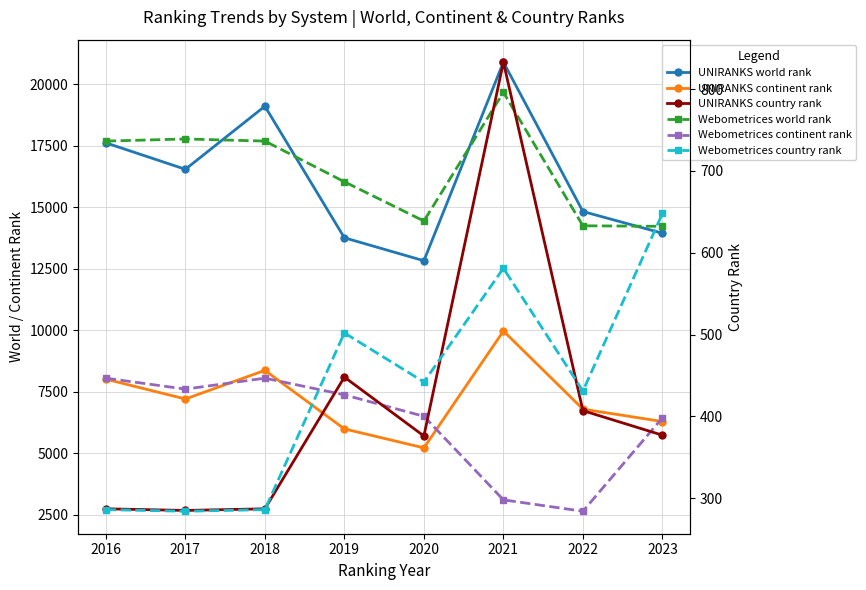

Does the chart display data point markers on the line(s)?

Yes